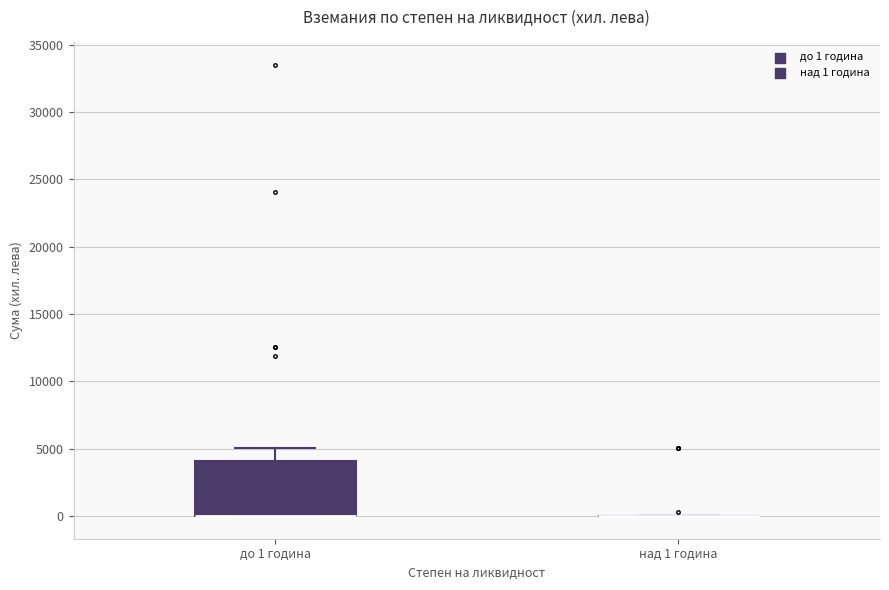

Which box is the tallest, from its lower edge to its upper edge?

до 1 година